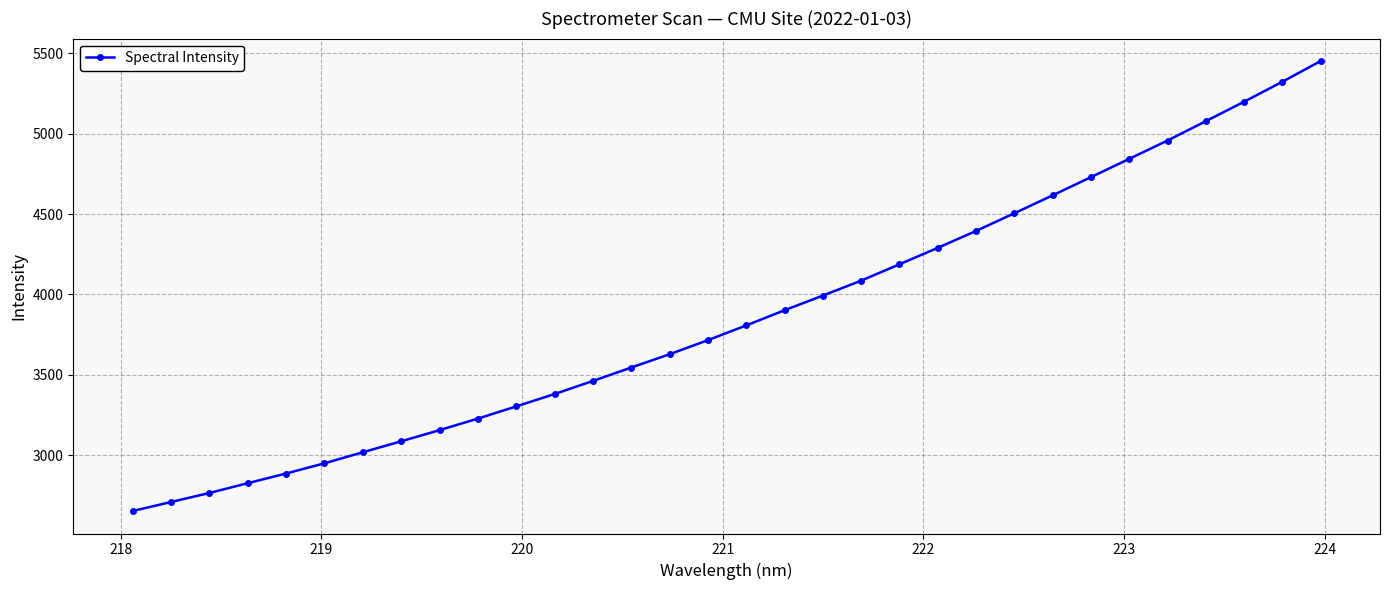

Does the chart display data point markers on the line(s)?

Yes